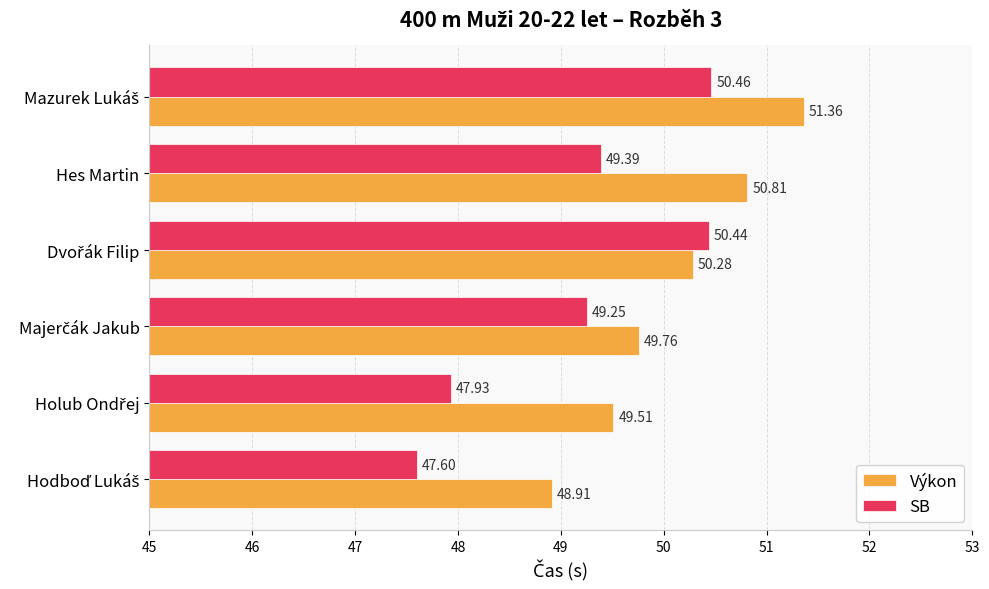

Which series has the largest total across all categories?

Výkon